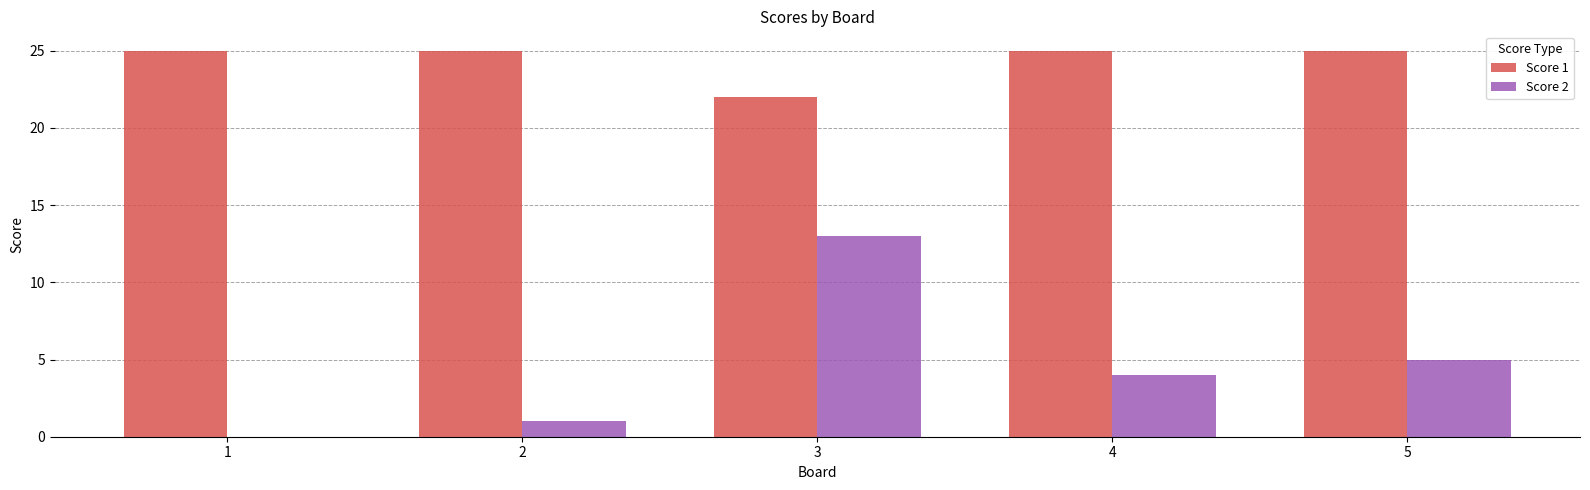

Is it true that Score 2 equals 1 at 2?

True